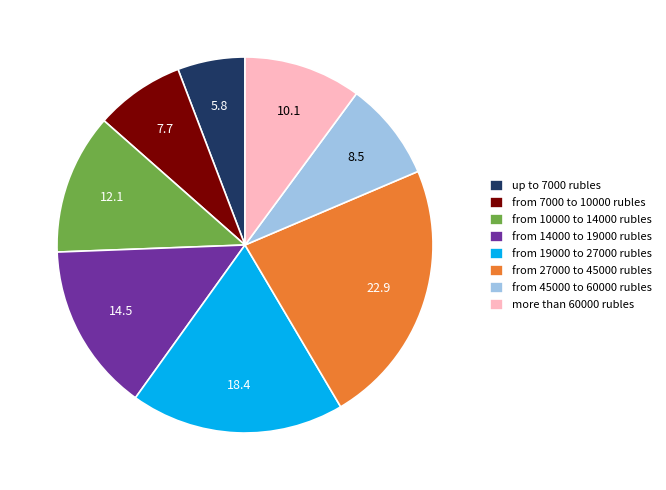

Do from 7000 to 10000 rubles and from 45000 to 60000 rubles together represent more than half of the pie?

No